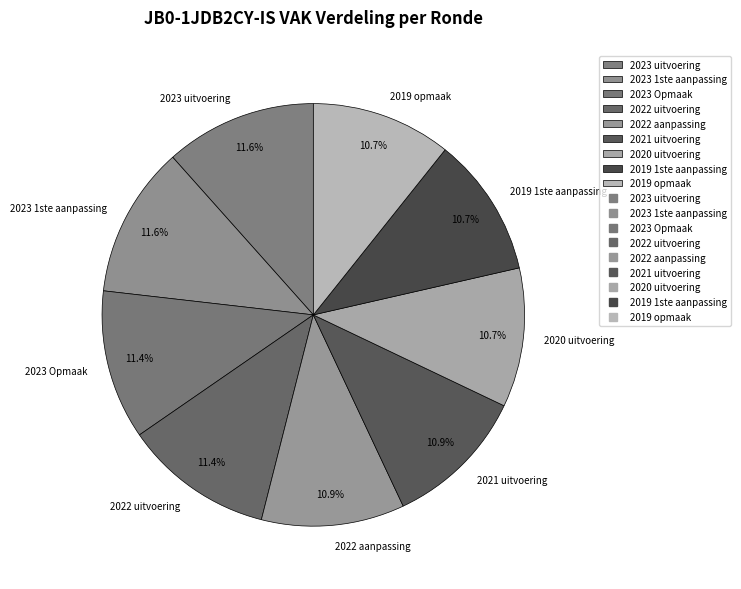

How much of the chart is everything except 2019 opmaak?

89.3%